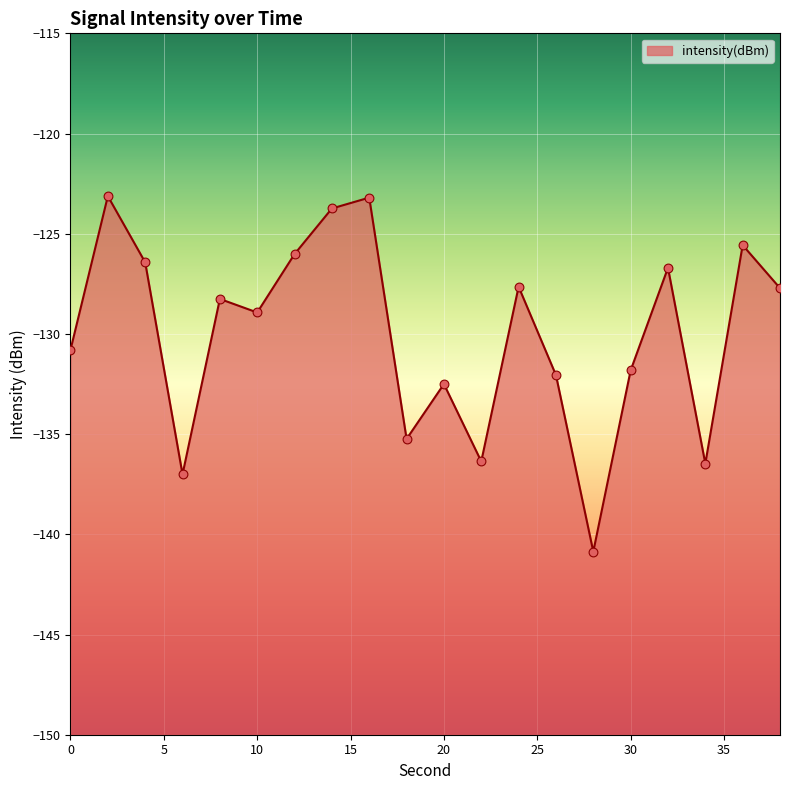

Between 22 and 2, which is larger?

2